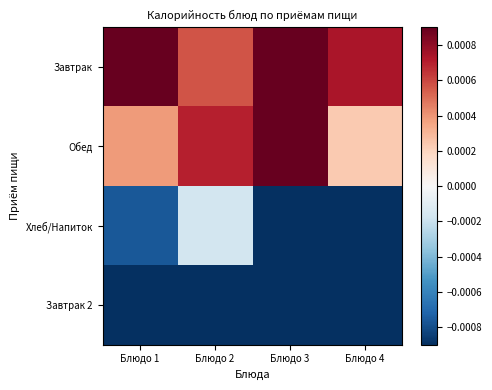

Reading left to right, transcribe all the data shown in this chart.

Завтрак: Блюдо 1=0.0	Блюдо 2=0.0	Блюдо 3=0.0	Блюдо 4=0.0
Обед: Блюдо 1=0.0	Блюдо 2=0.0	Блюдо 3=0.0	Блюдо 4=0.0
Хлеб/Напиток: Блюдо 1=-0.0	Блюдо 2=-0.0	Блюдо 3=-0.0	Блюдо 4=-0.0
Завтрак 2: Блюдо 1=-0.0	Блюдо 2=-0.0	Блюдо 3=-0.0	Блюдо 4=-0.0